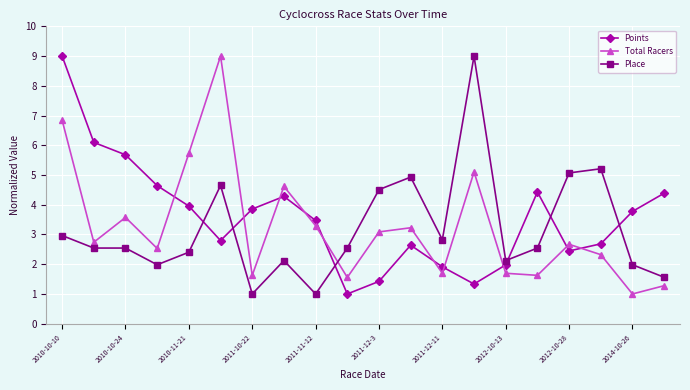

Which series ends up on top after the final intersection of Place and Total Racers?

Place